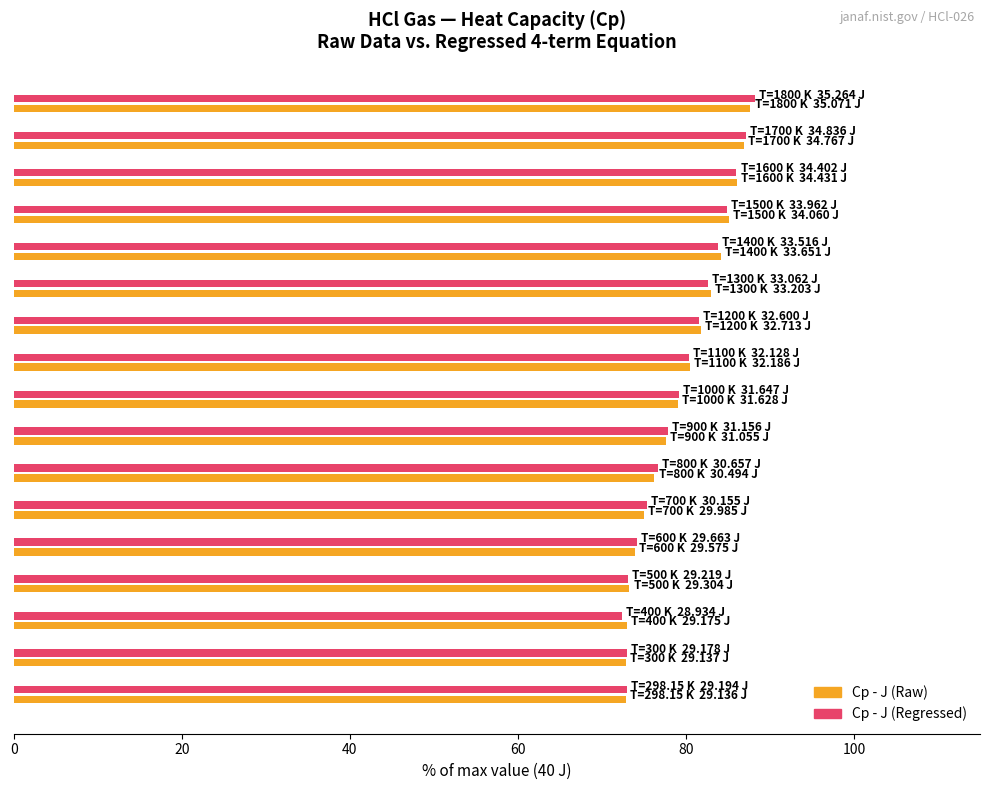

Which series has the largest range (max minus min)?

Cp - J (Regressed)